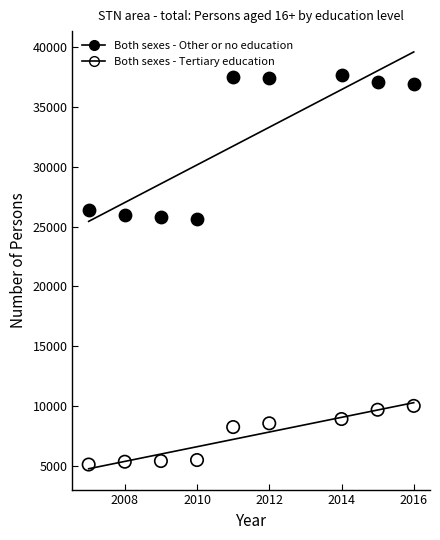

Which series has the largest Y range (max minus min)?

Both sexes - Other or no education